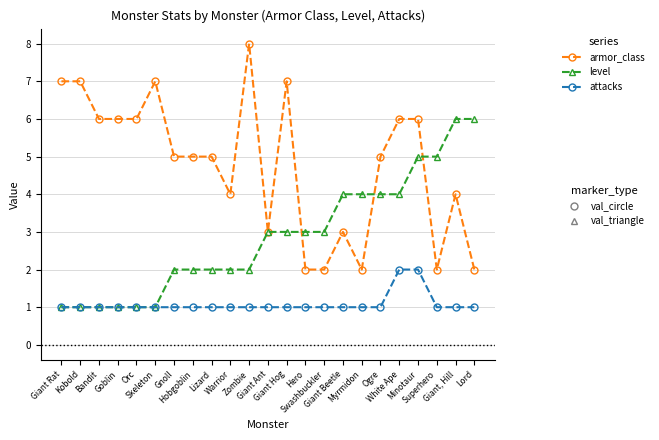

What is the maximum value shown in the chart?

8